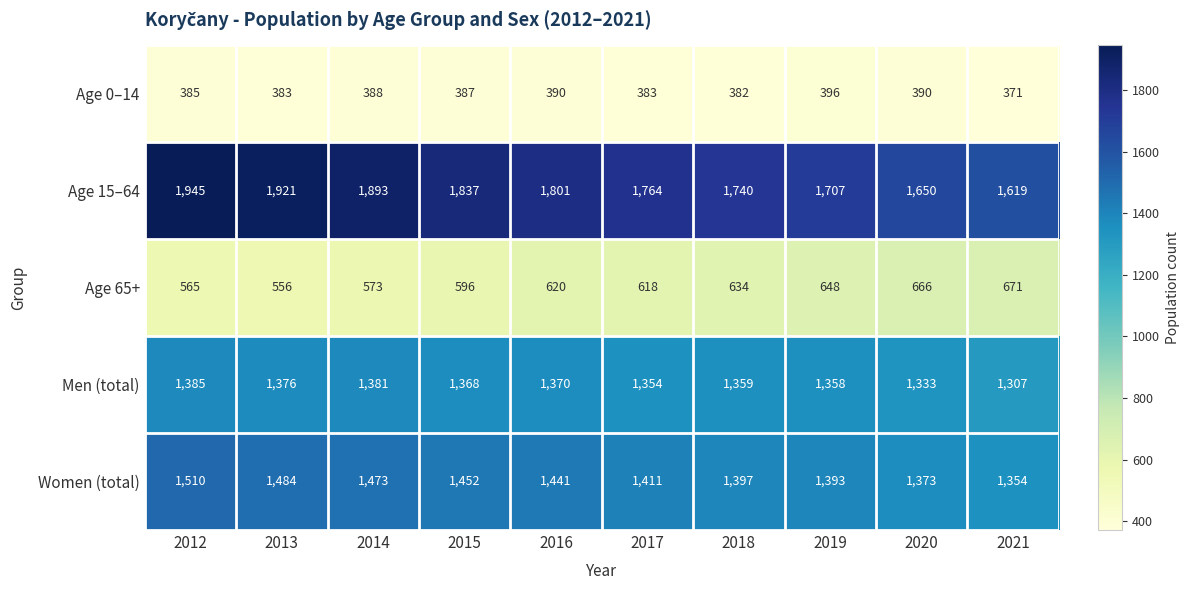

What is the difference between the maximum and second lowest values in the Age 65+ series?

106